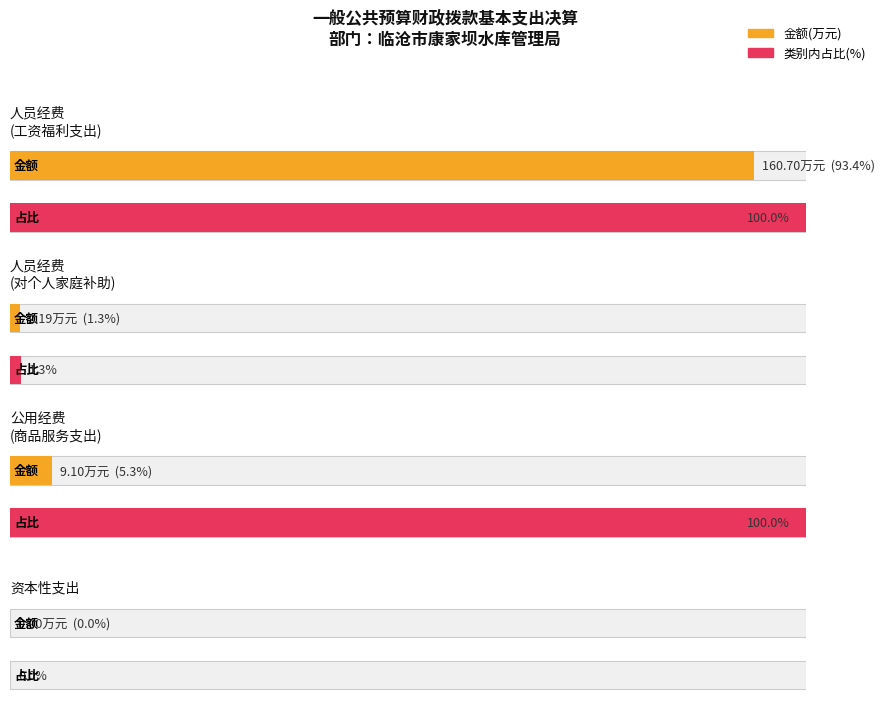

What is the difference between the values at 商品和服务支出 and 工资福利支出?

151.6